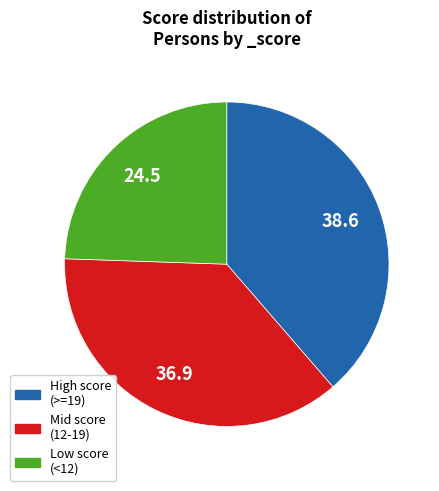

Is there a majority slice in this chart?

No